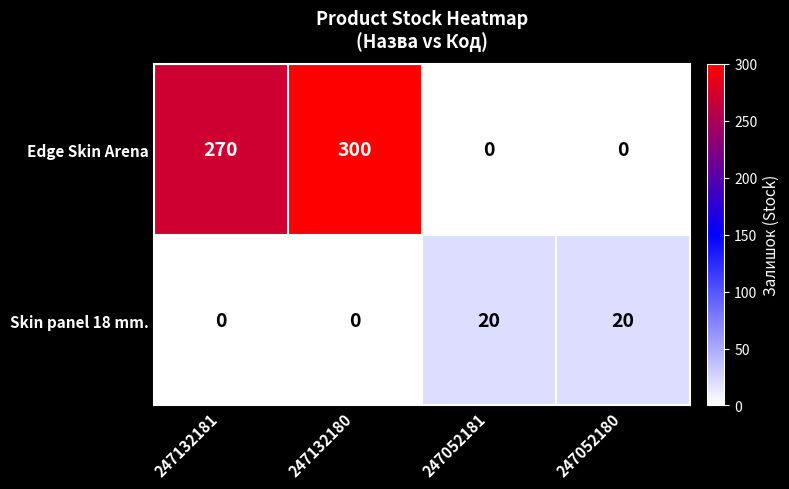

The value of Skin panel 18 mm. at 247132180 is 0. True or false?

True